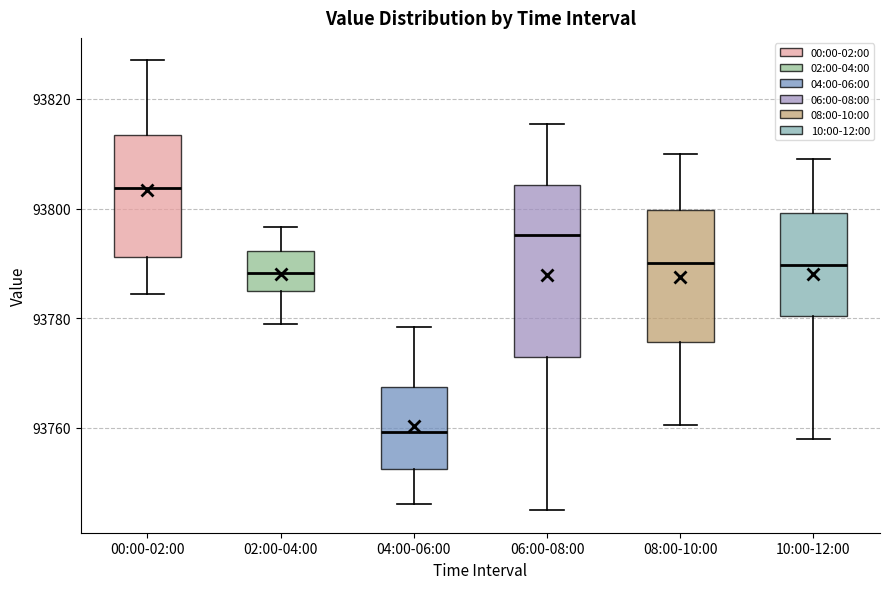

Which box's median line is the highest?

00:00-02:00